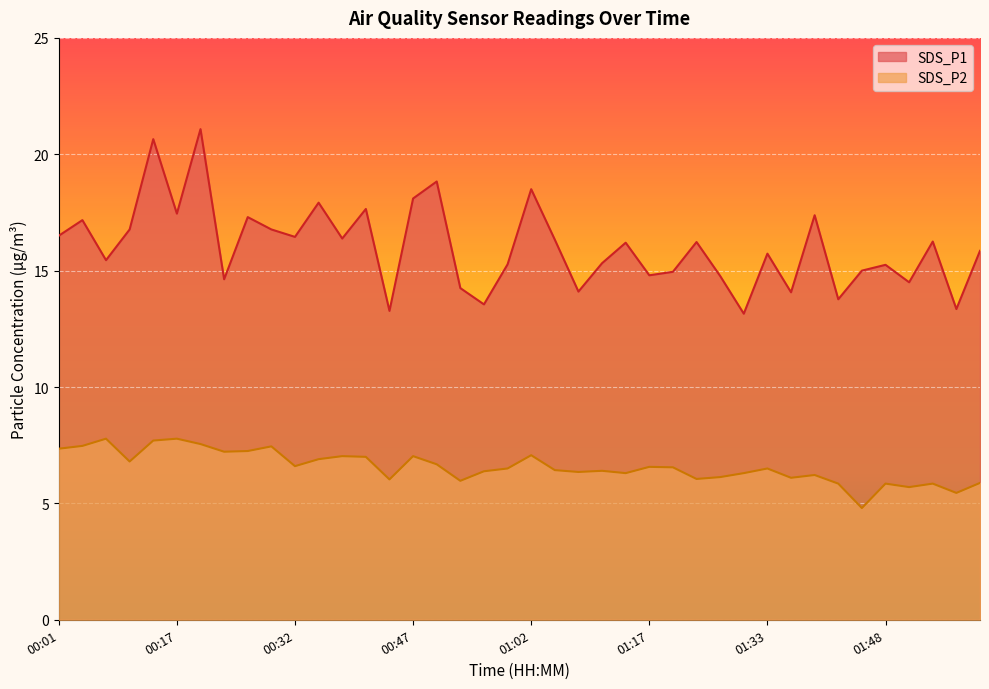

True or false: SDS_P1 and SDS_P2 intersect in this chart.

False